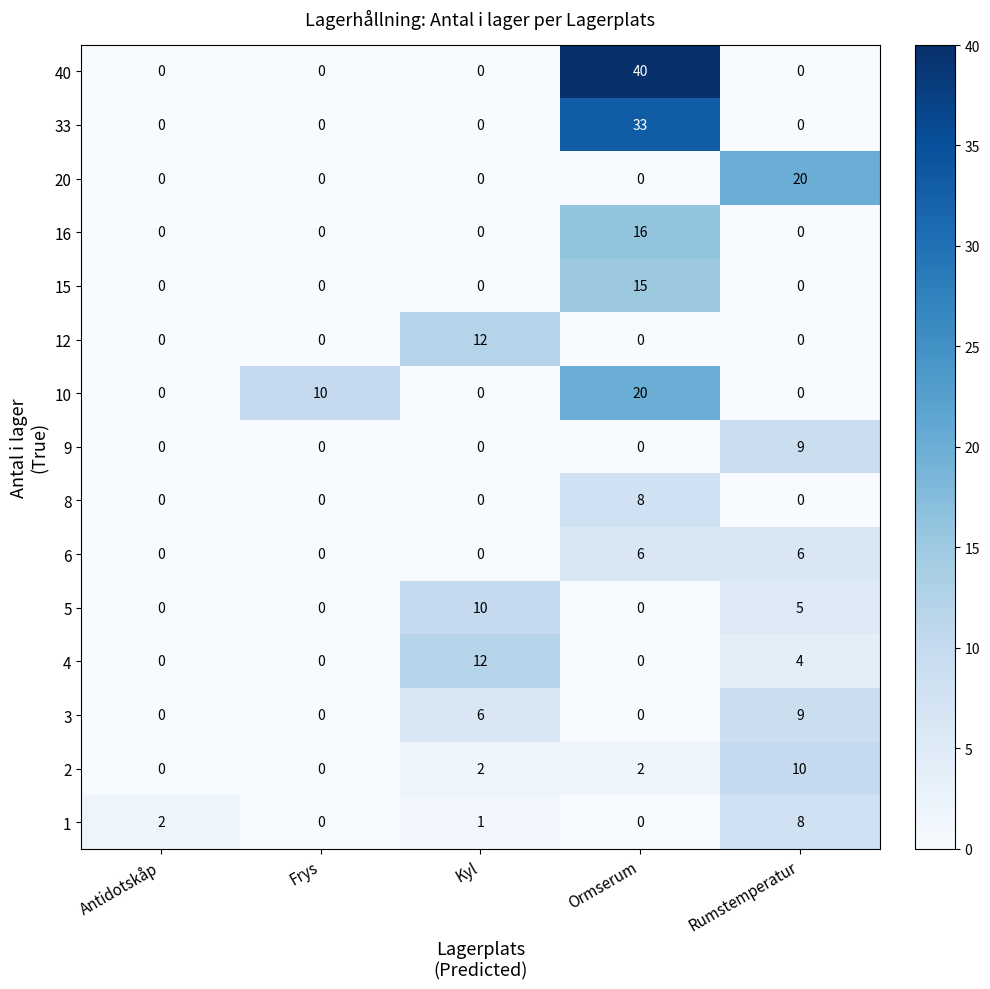

Count the number of categories in the chart.

5